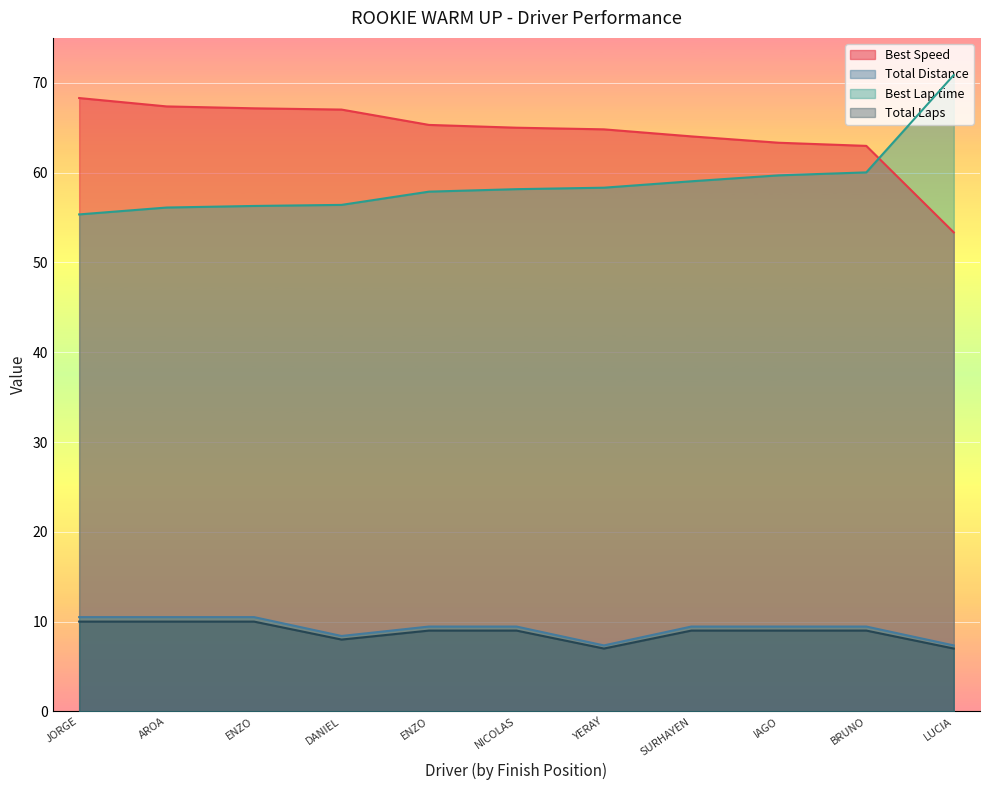

What are all the series names shown in the legend?

Best Speed, Total Distance, Best Lap time, Total Laps